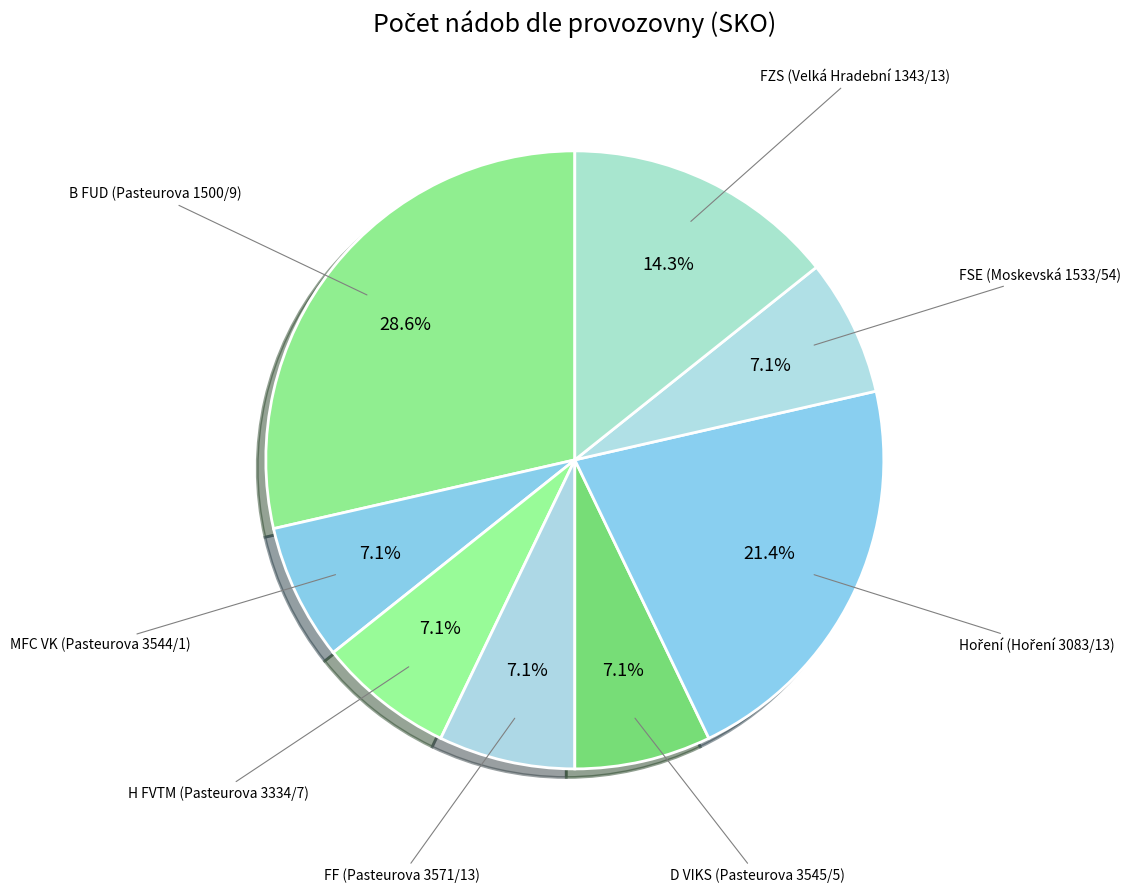

How many slices are in this pie chart?

8